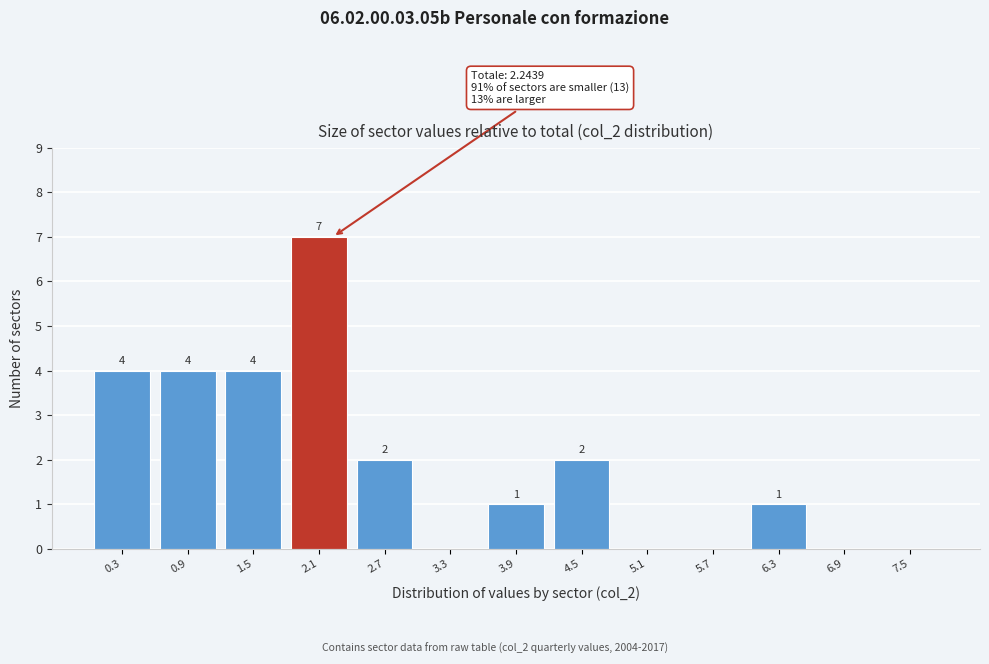

Reading right to left, list all the values displayed in this chart.

7.5=0	6.9=0	6.3=1	5.7=0	5.1=0	4.5=2	3.9=1	3.3=0	2.7=2	2.1=7	1.5=4	0.9=4	0.3=4